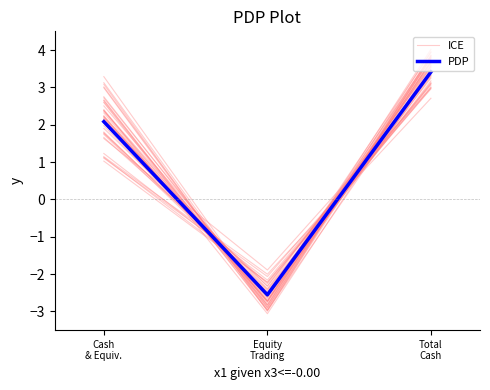

What is the difference between the maximum and minimum values in the ICE series?

6.2